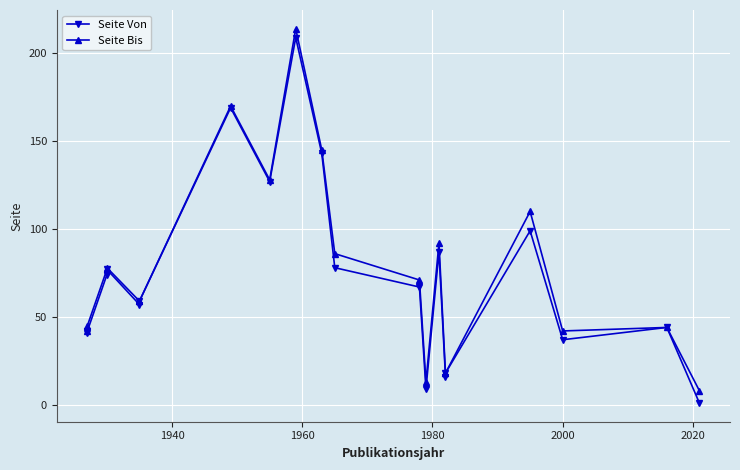

What is the average value of the Seite Bis series?

76